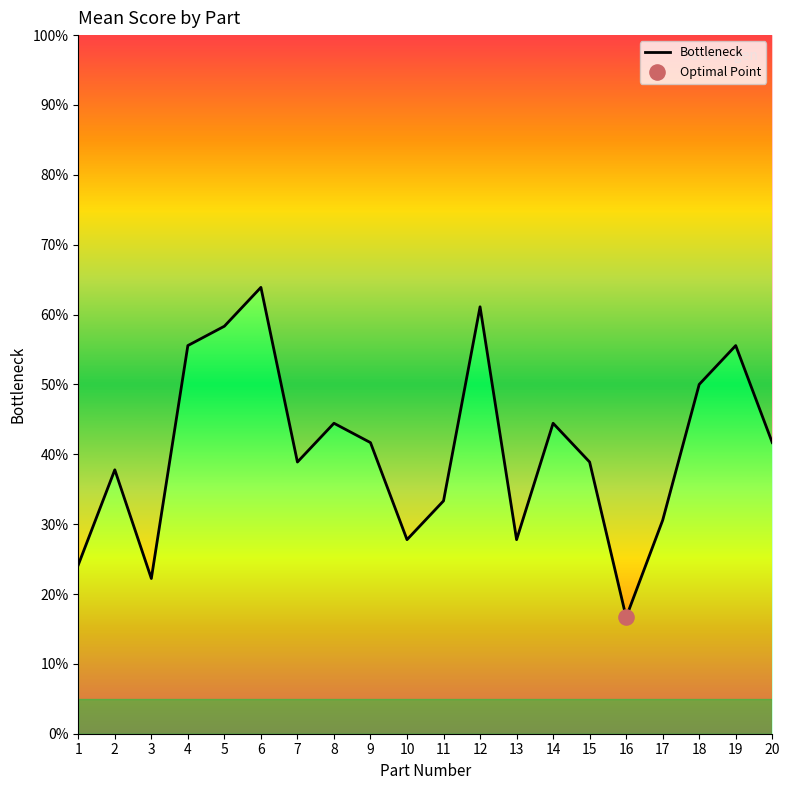

What is the change in value from 2 to 16?

-21.1